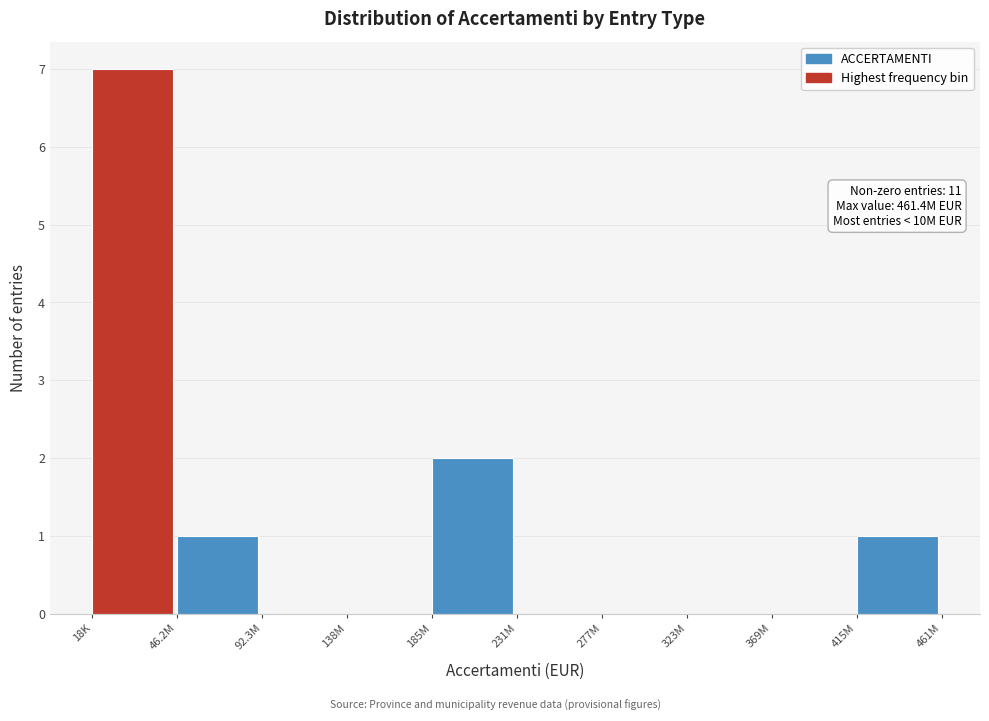

Reading left to right, what are all the values shown in this chart?

18K=7	46.2M=1	92.3M=0	138M=0	185M=2	231M=0	277M=0	323M=0	369M=0	415M=1